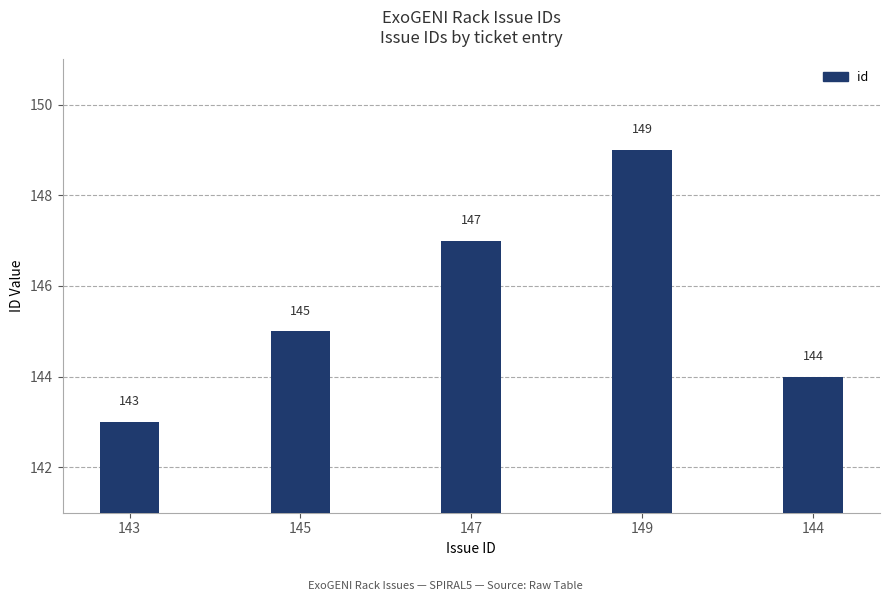

The chart shows a value of 194 at 143. True or false?

False